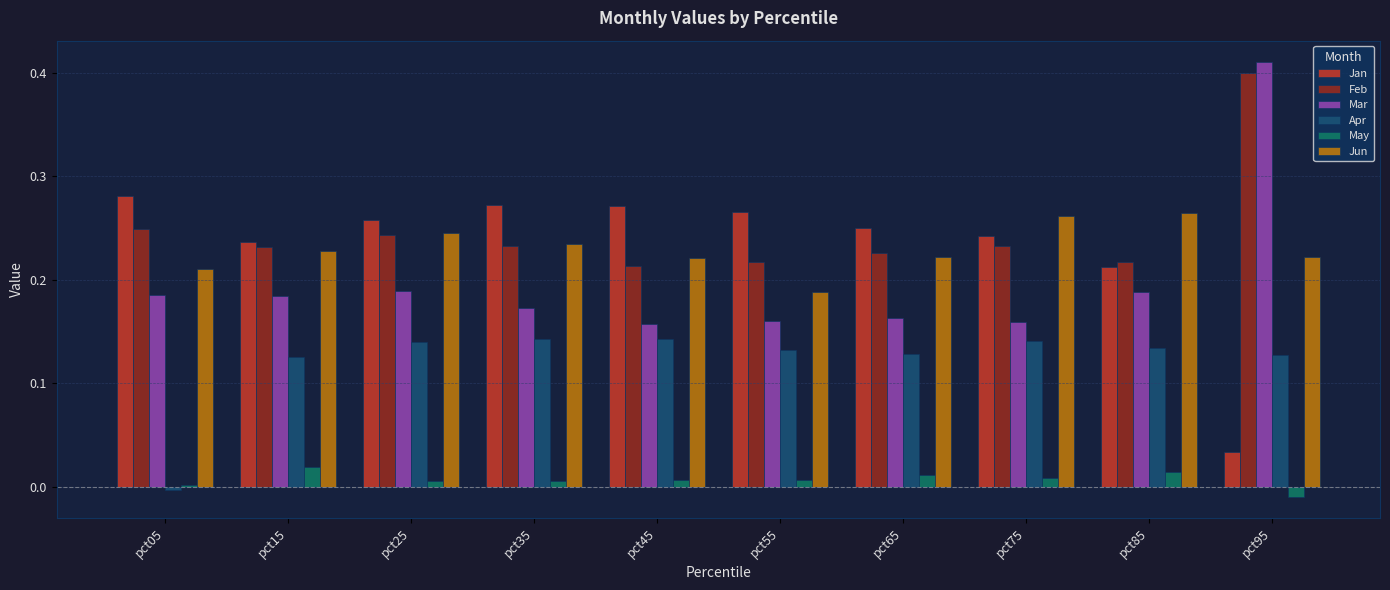

Which series changed the most between pct55 and pct75?

Jun